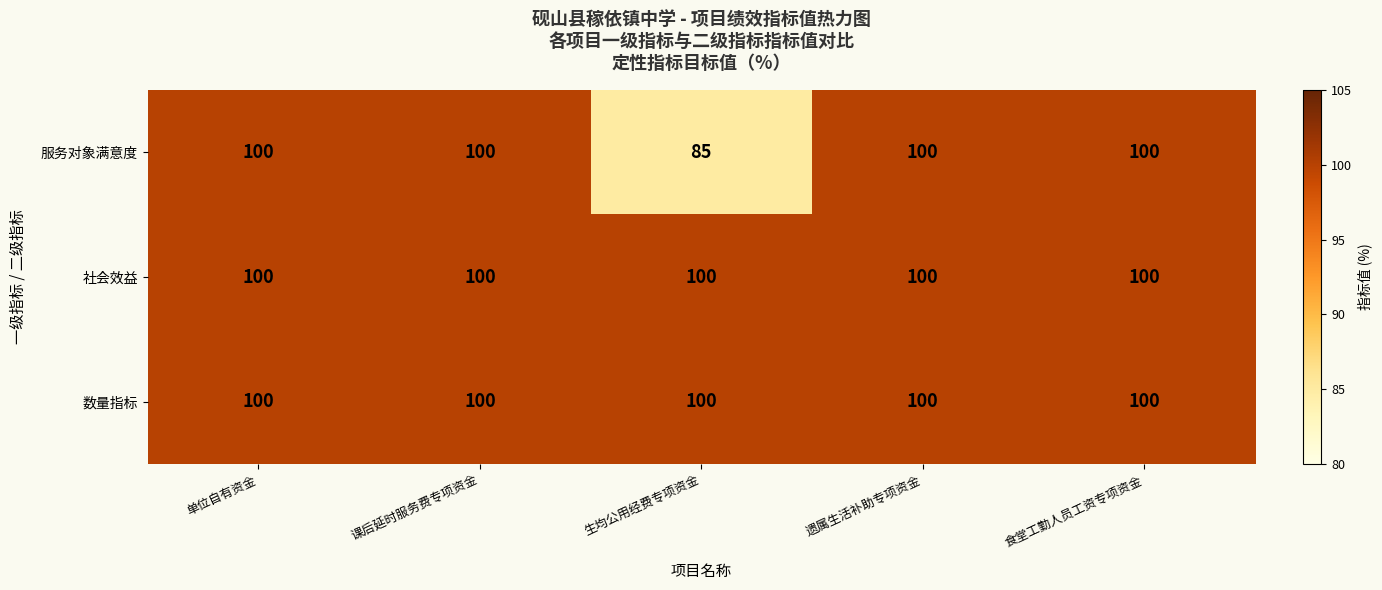

Reading left to right, what are all the values shown in this chart?

服务对象满意度: 100	100	85	100	100
社会效益: 100	100	100	100	100
数量指标: 100	100	100	100	100